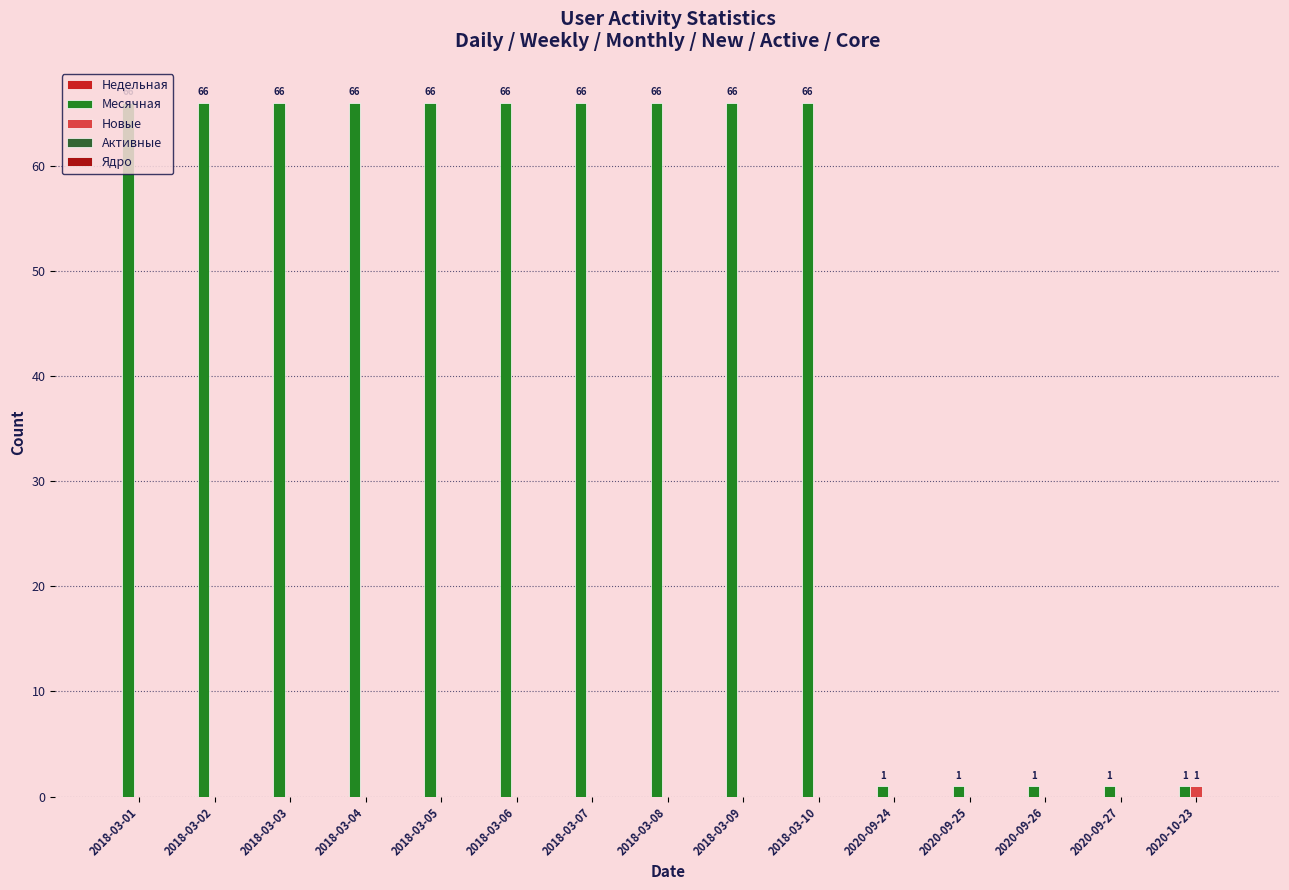

At which label does Новые reach its peak?

2020-10-23